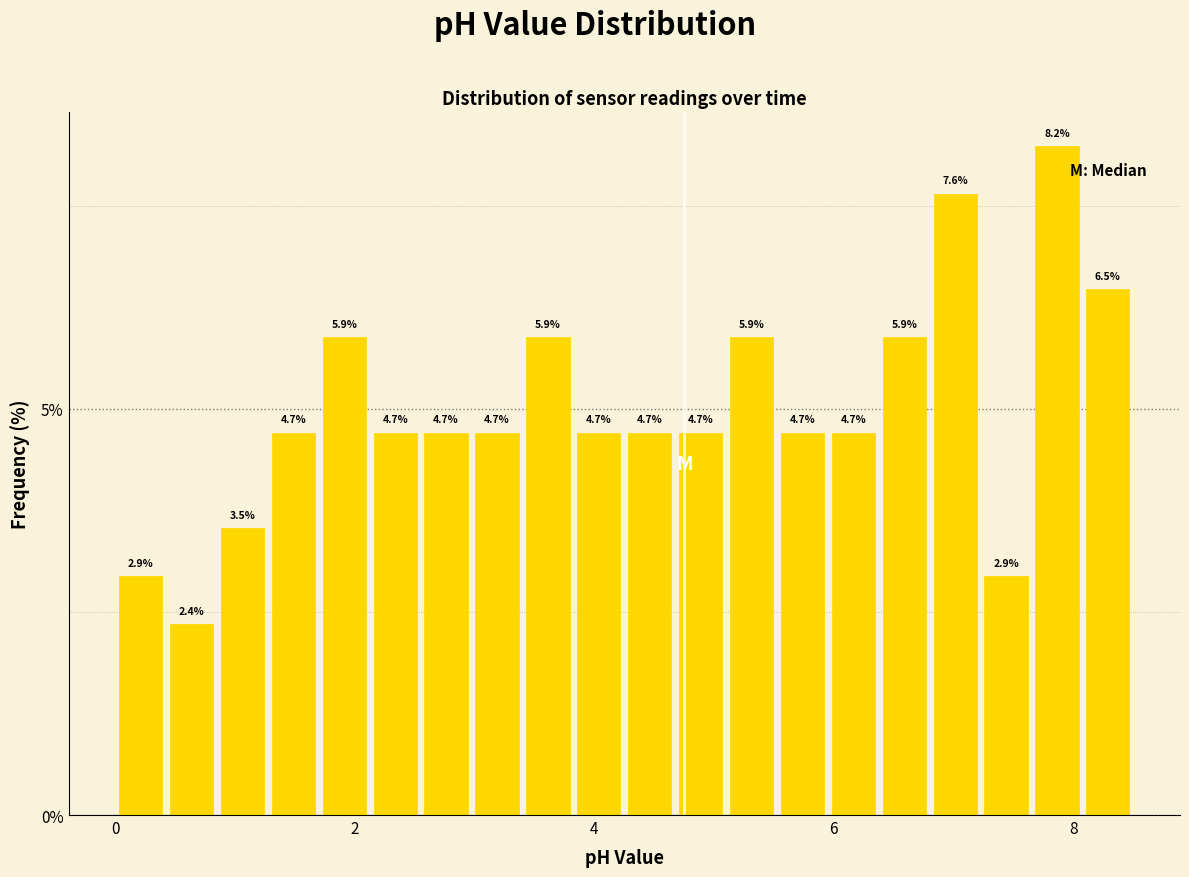

Read against the x-axis, roughly where is the centre of the tallest bar?

7.8